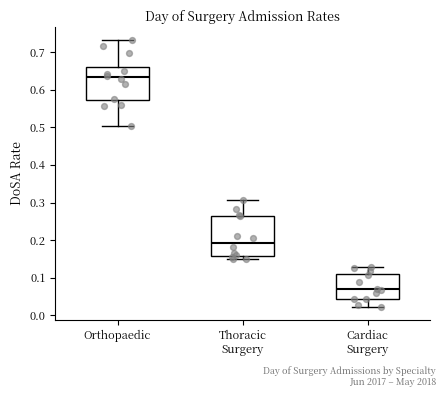

Which box is the tallest, from its lower edge to its upper edge?

Thoracic Surgery